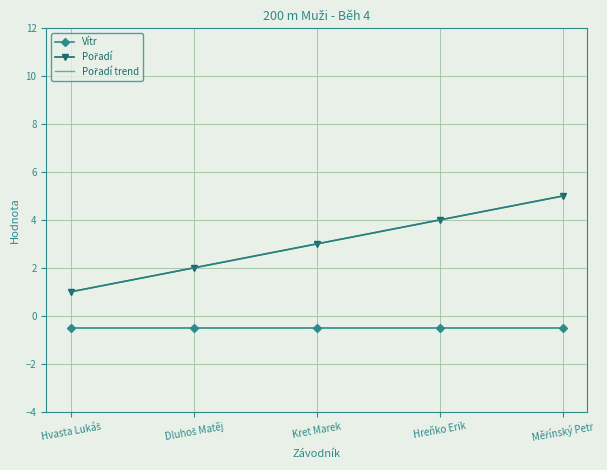

How many data points in Pořadí trend are less than 3?

2